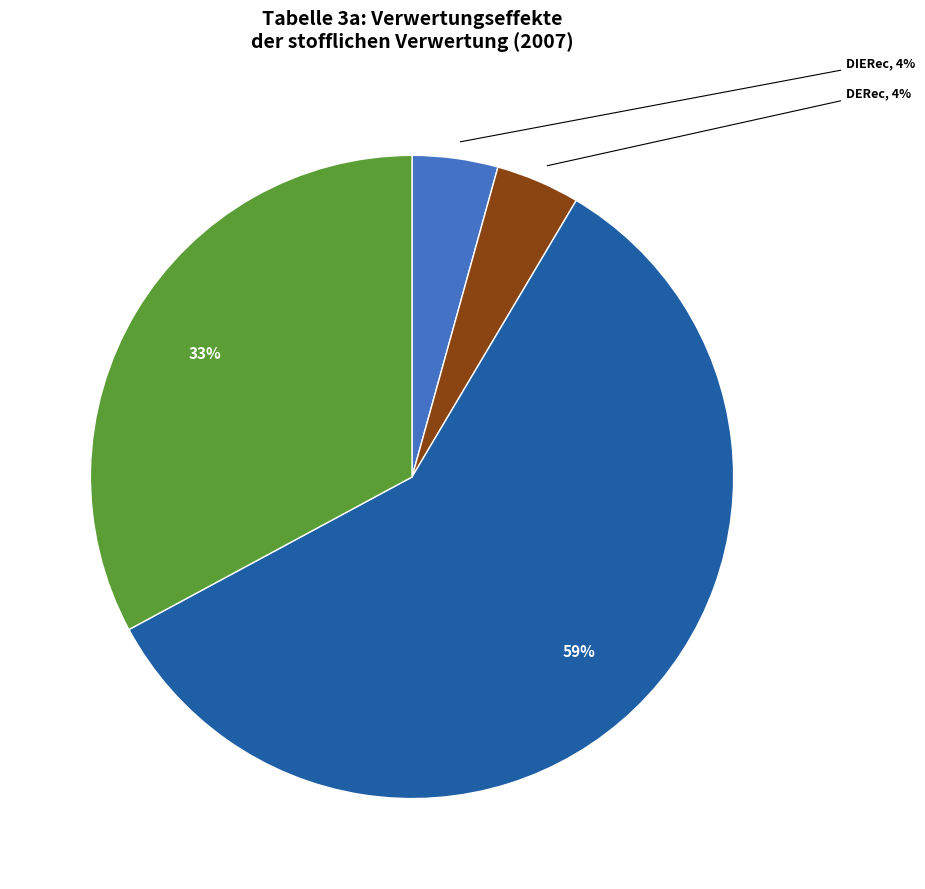

To the nearest percent, what is the average slice percentage?

25%